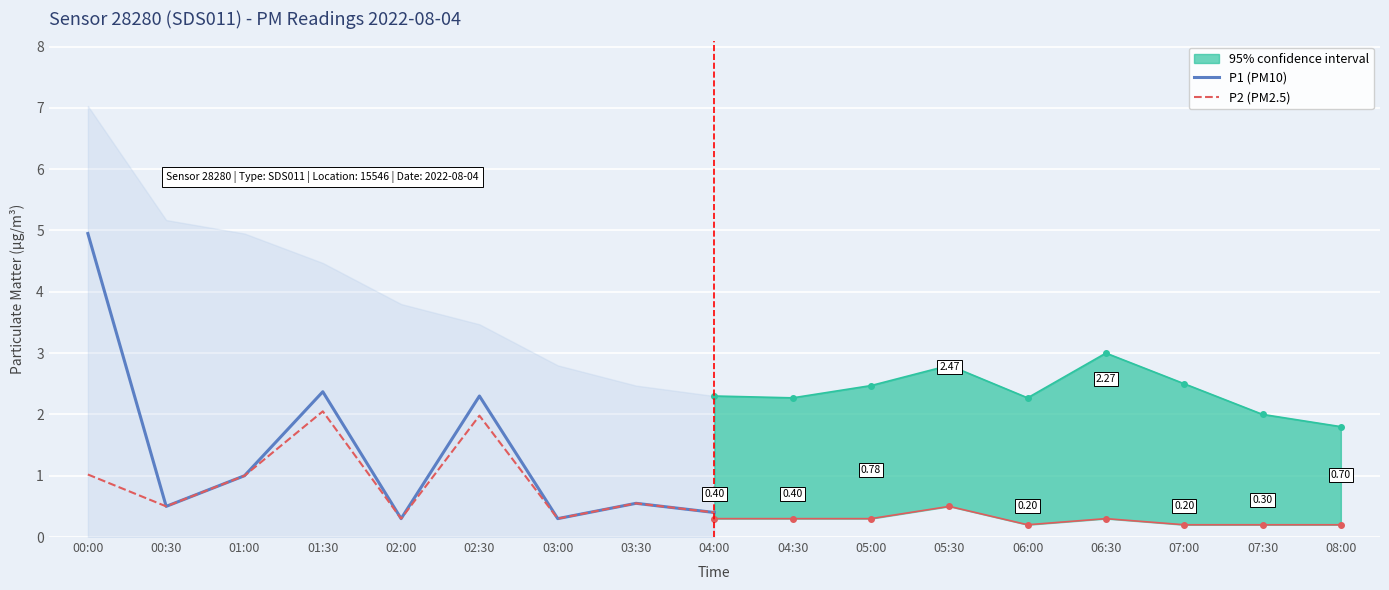

True or false: P2 (PM2.5) has a value of 0.1 at 02:00.

False